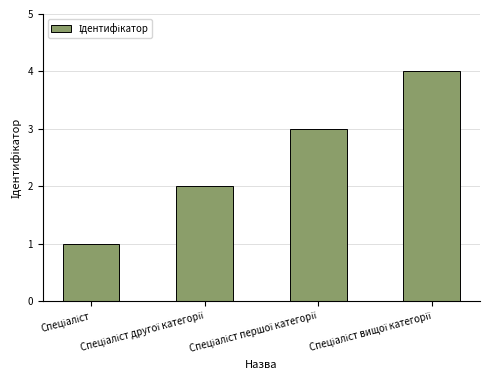

How many bars are there in total?

4